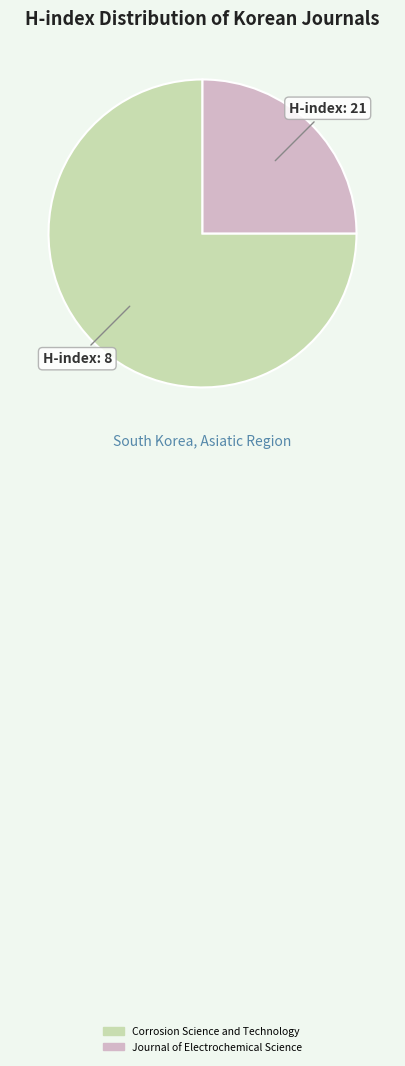

Does Corrosion Science and Technology account for over 50% of the chart?

Yes